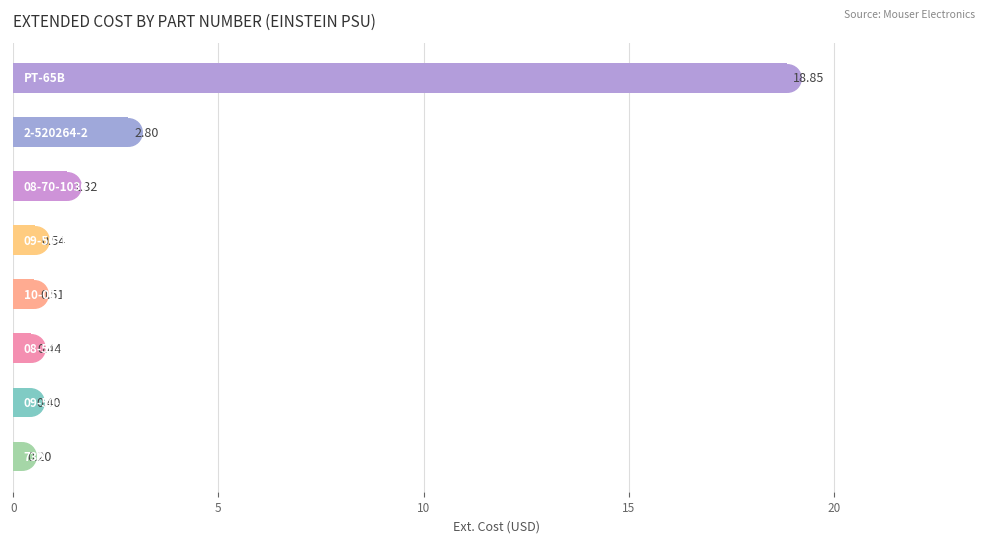

What is the greatest value displayed?

18.9